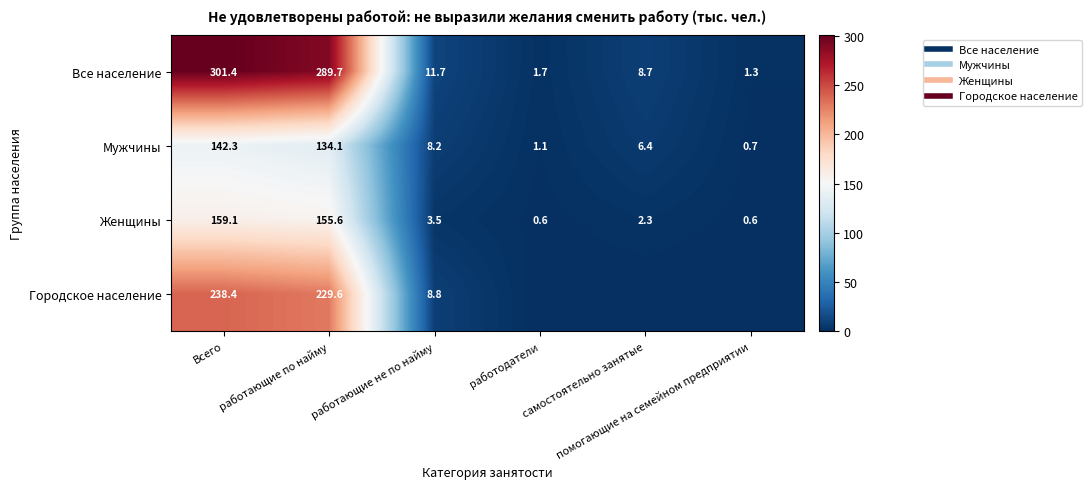

How many distinct data groups are displayed?

4